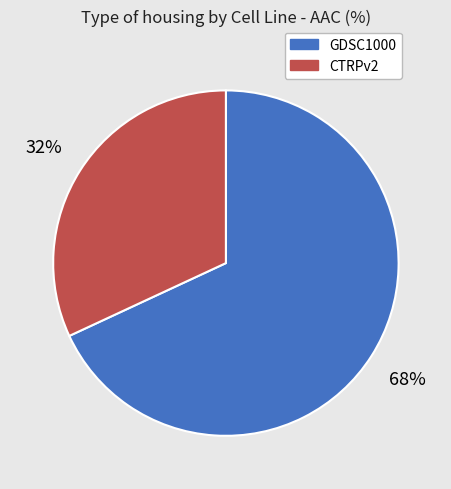

What is the majority slice?

GDSC1000